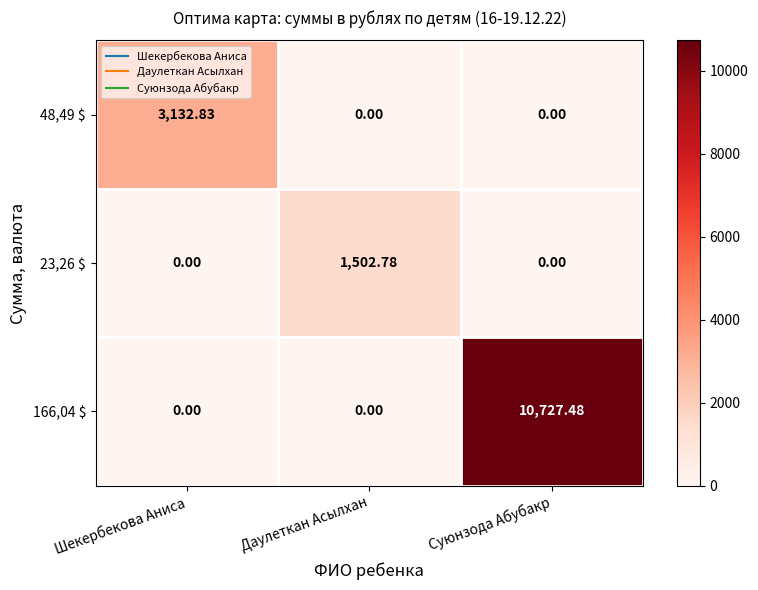

Which category has the highest value in the 23,26 $ series?

Даулеткан Асылхан